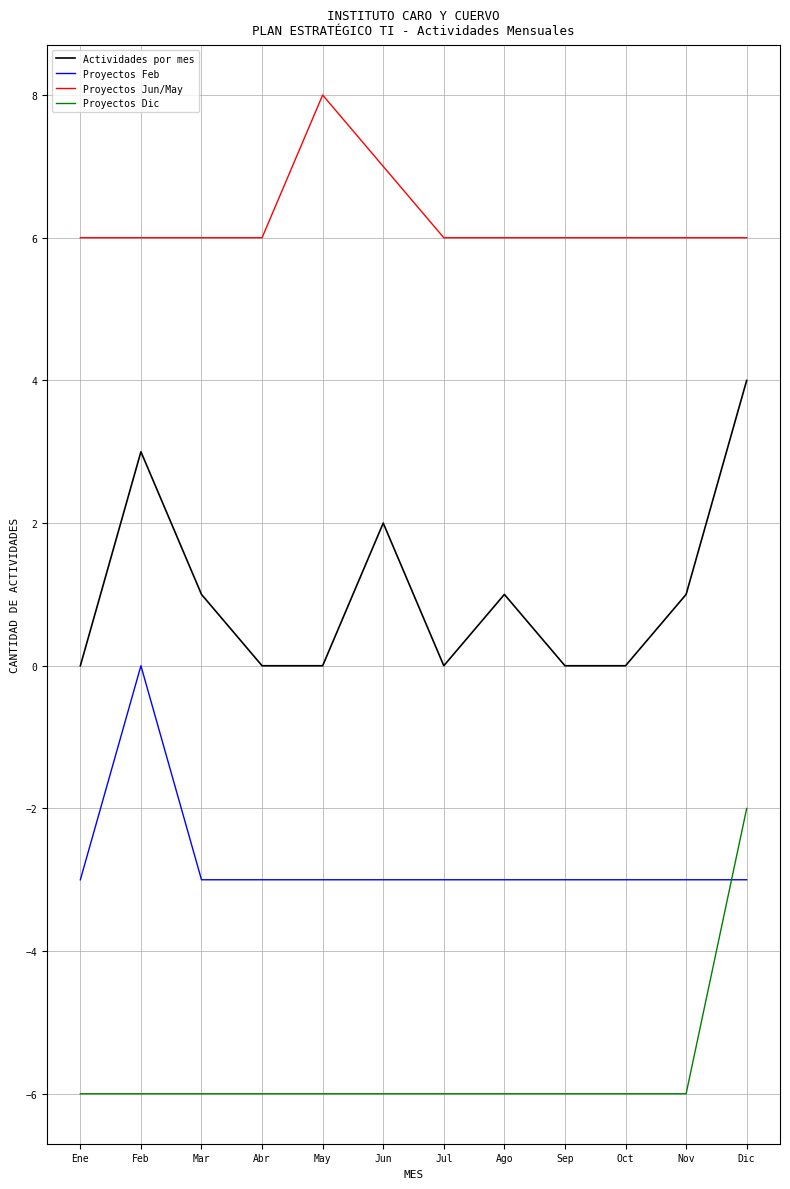

After their last crossing, which series has the higher values: Proyectos Feb or Proyectos Dic?

Proyectos Dic